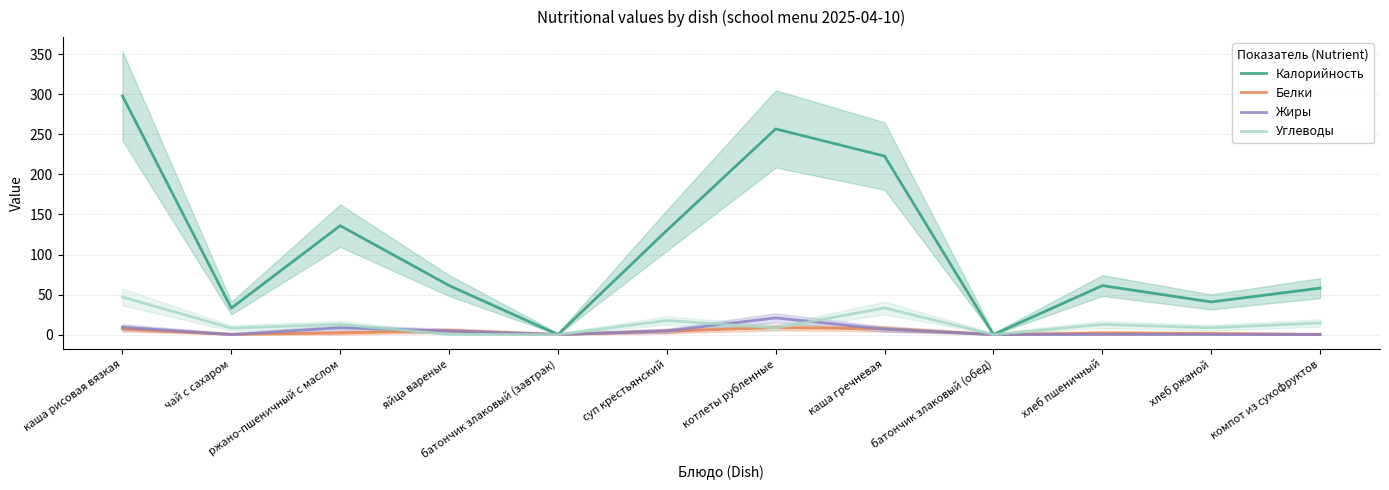

Which series changed the most between чай с сахаром and батончик злаковый (обед)?

Калорийность